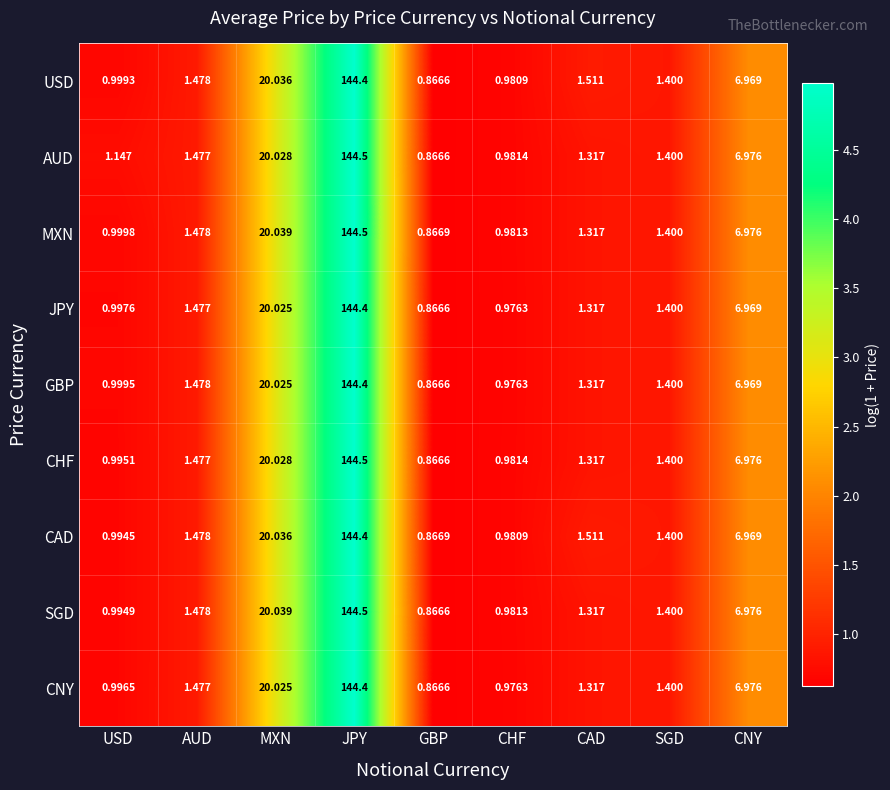

Rank the categories by CHF value from highest to lowest.

JPY, MXN, CNY, AUD, SGD, CAD, USD, CHF, GBP